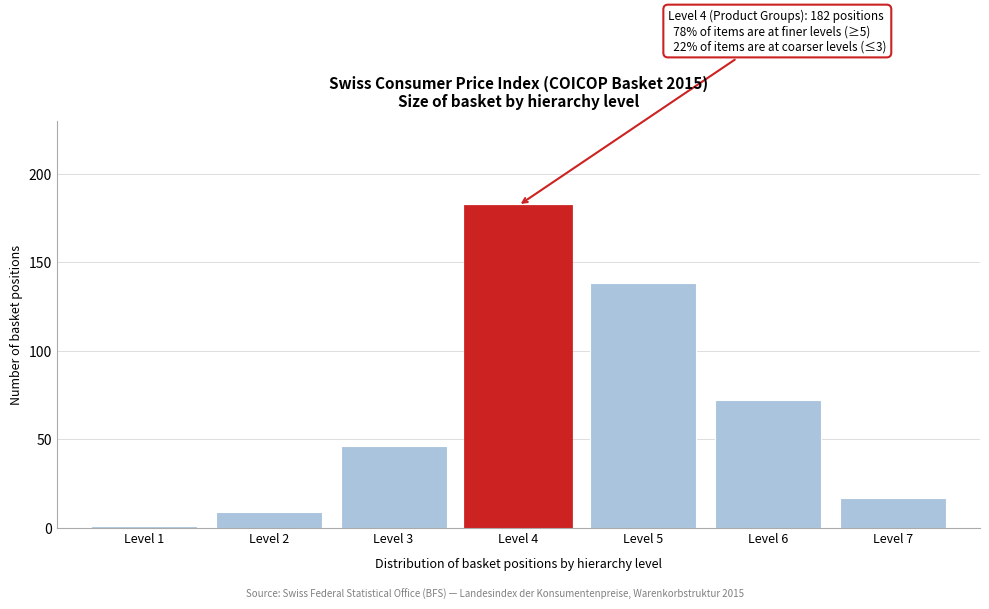

Reading left to right, list all the values displayed in this chart.

1	9	46	182	138	72	17